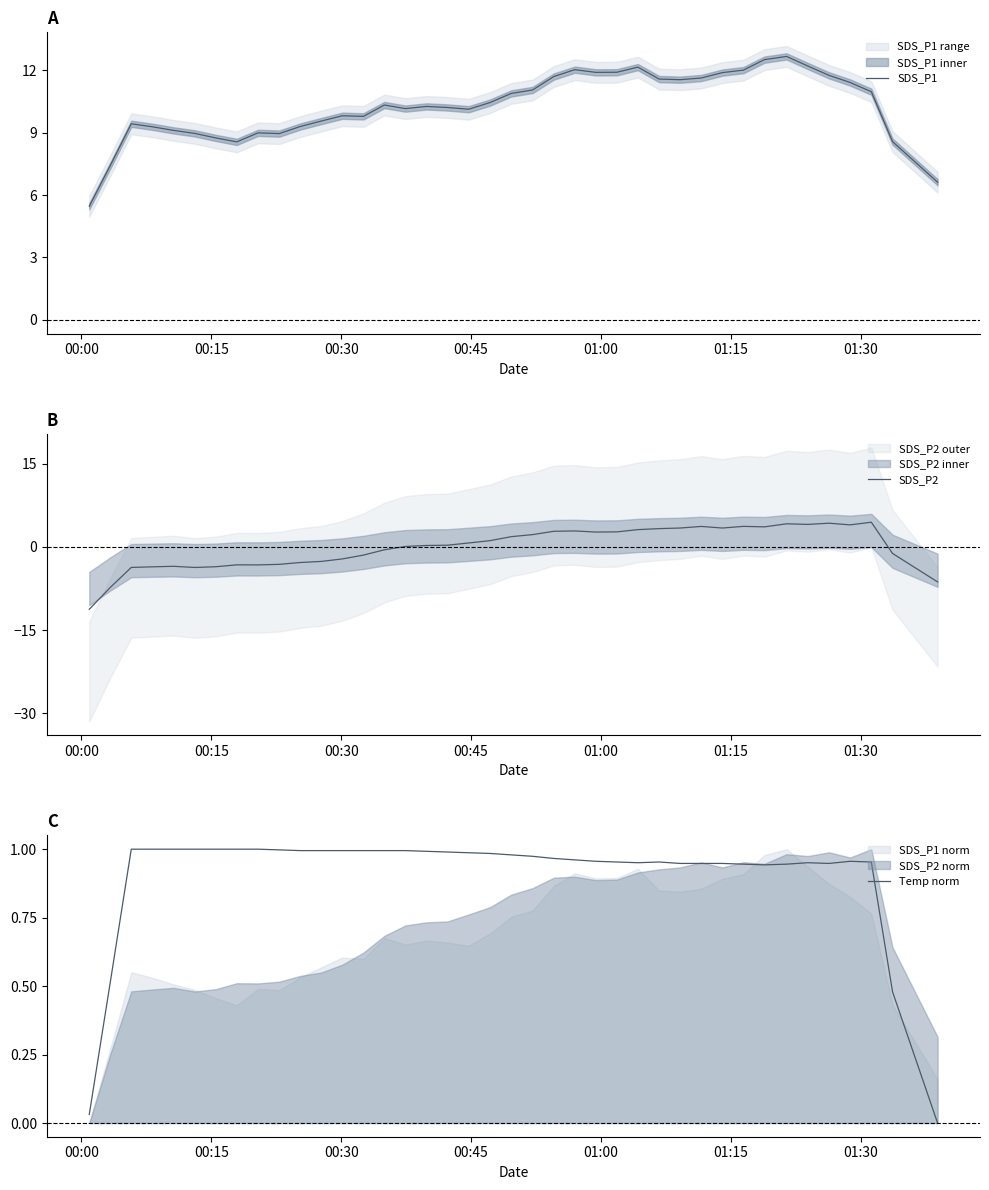

What is the maximum value for SDS_P2?

4.5